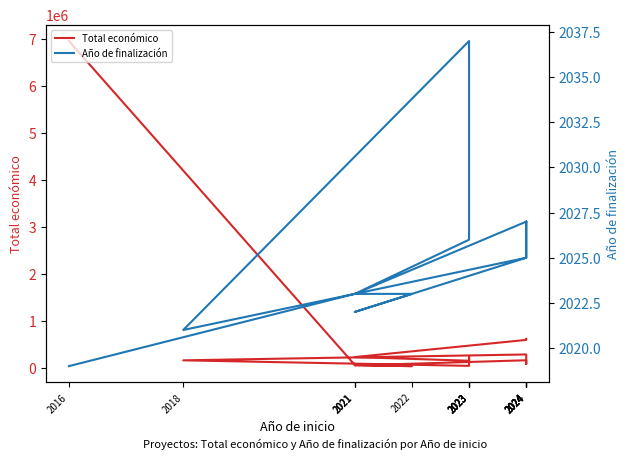

True or false: Total económico and Año de finalización intersect in this chart.

False